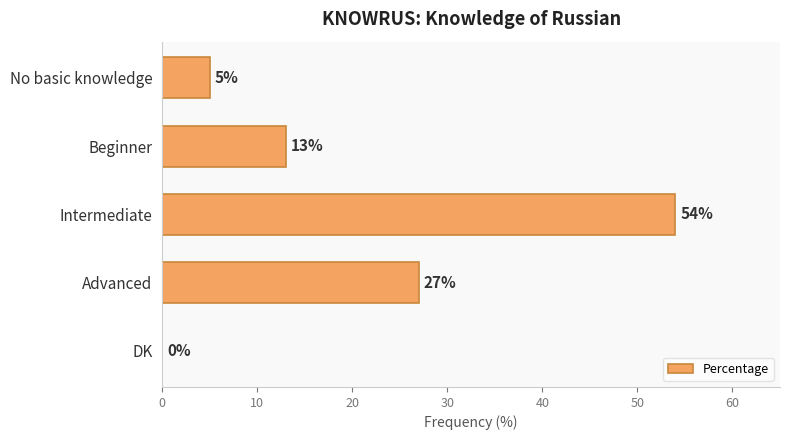

What is the average value?

20